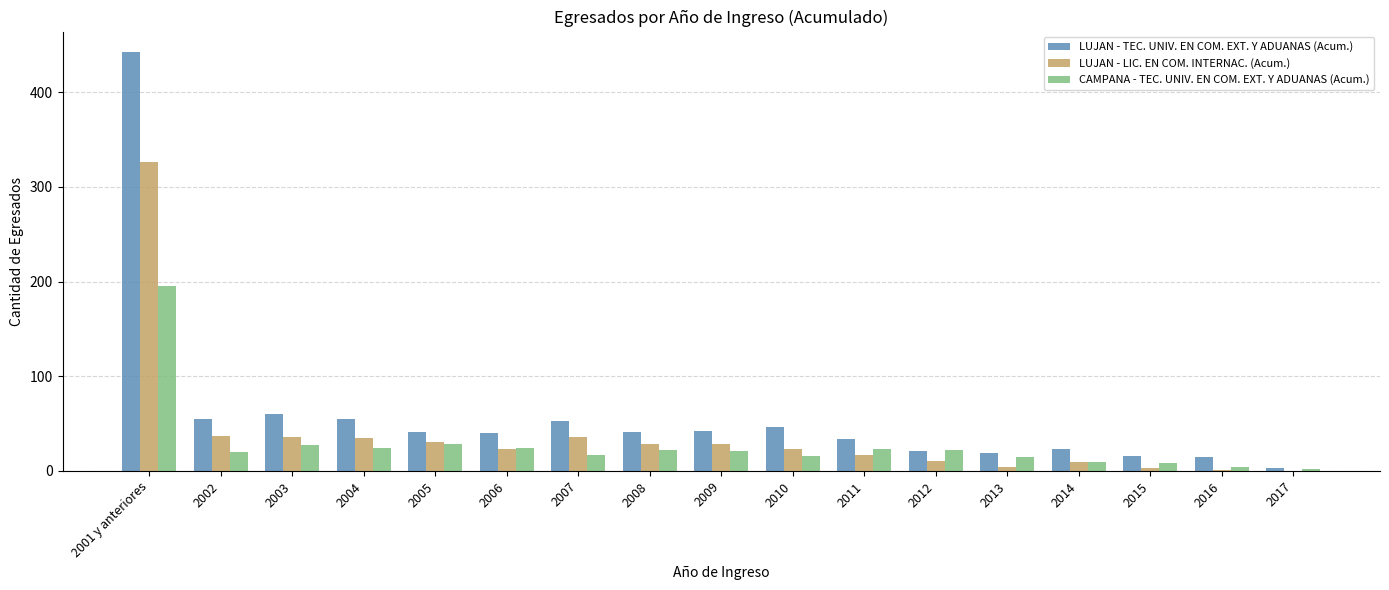

True or false: LUJAN - LIC. EN COM. INTERNAC. (Acum.) has a value of 69 at 2001 y anteriores.

False